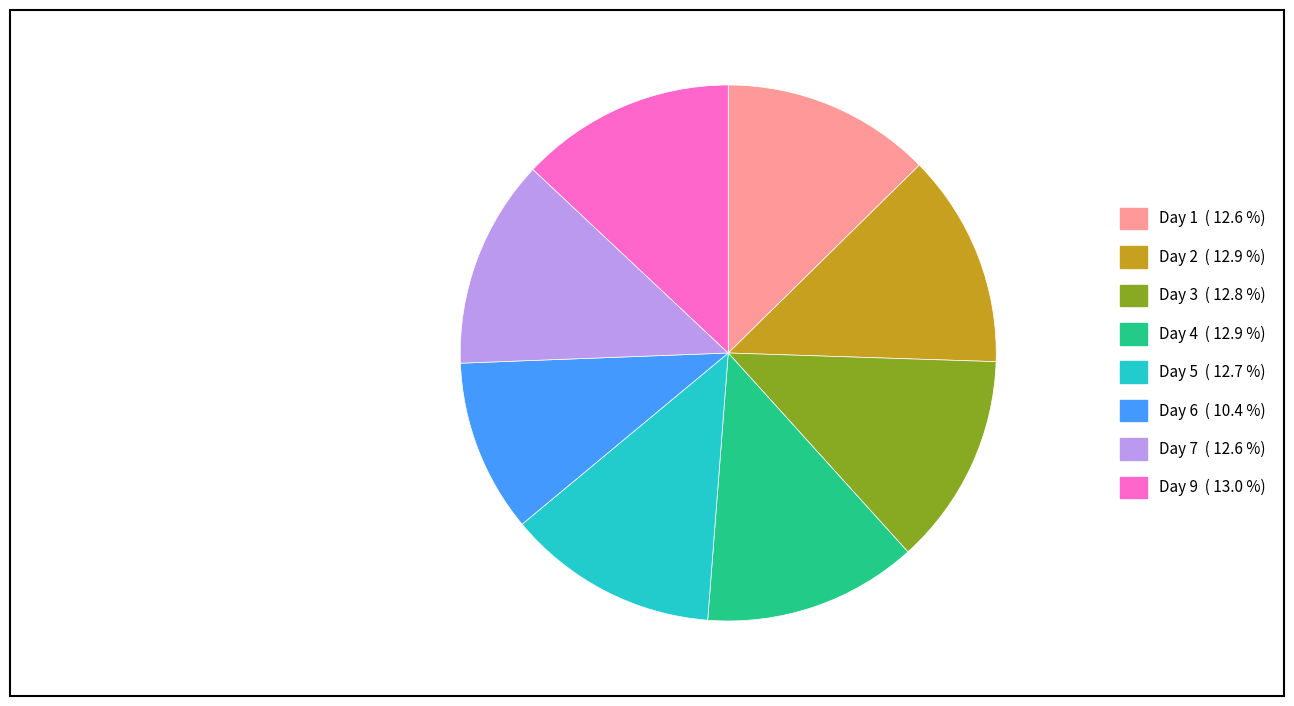

Is there any slice that represents more than half of the pie?

No